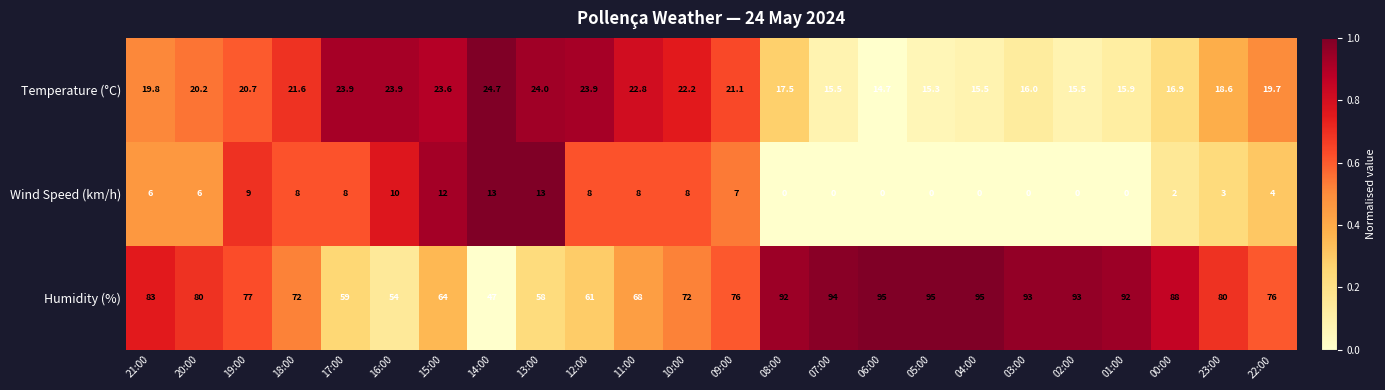

True or false: Humidity (%) has a value of 94.0 at 07:00.

True